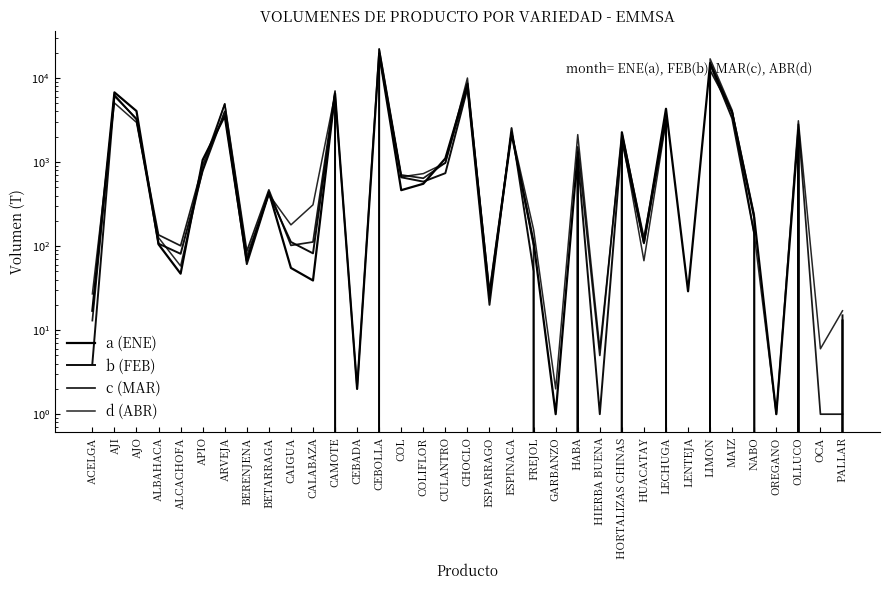

The a (ENE) series shows 32 at ALBAHACA. True or false?

False